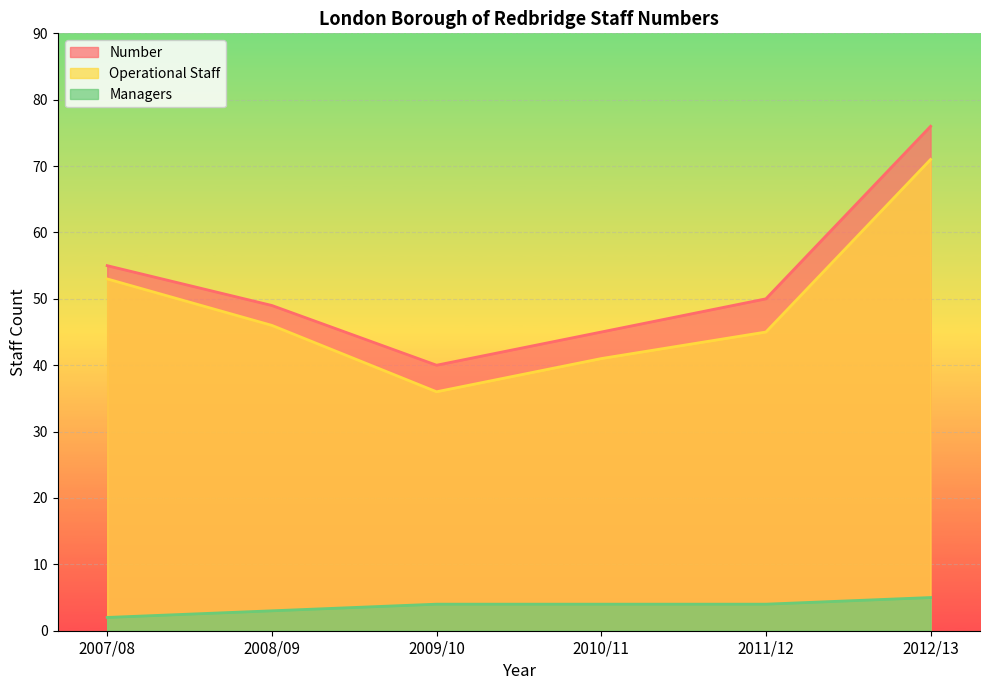

What is the value of the Managers point at the 6th from the left?

5